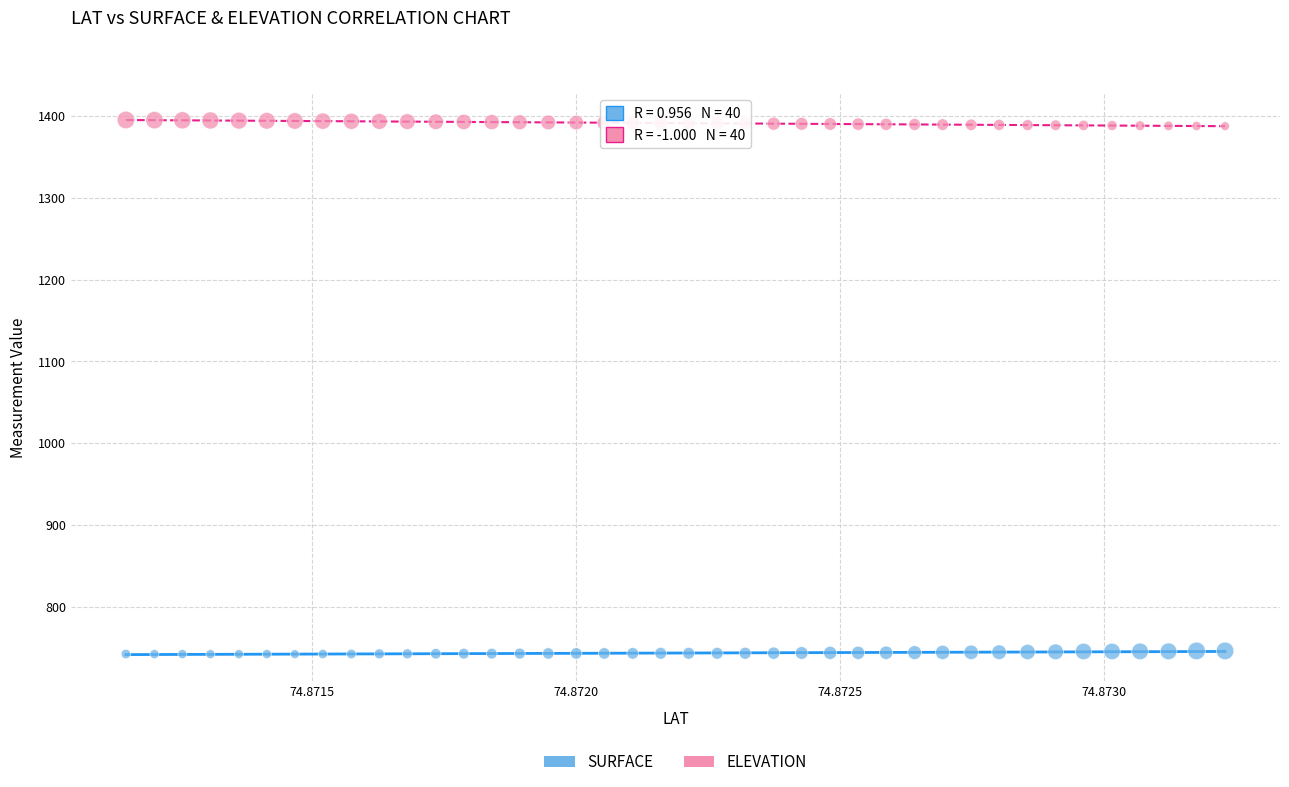

Which series reaches the maximum Y coordinate?

ELEVATION